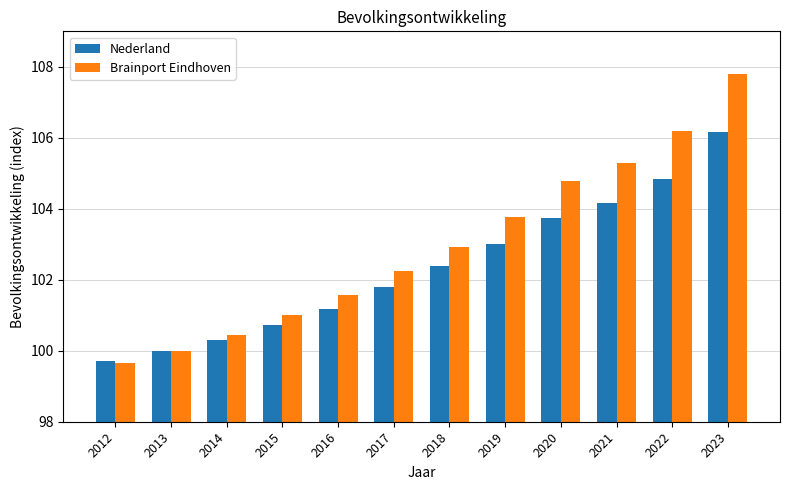

The value of Brainport Eindhoven at 2023 is 175.6. True or false?

False